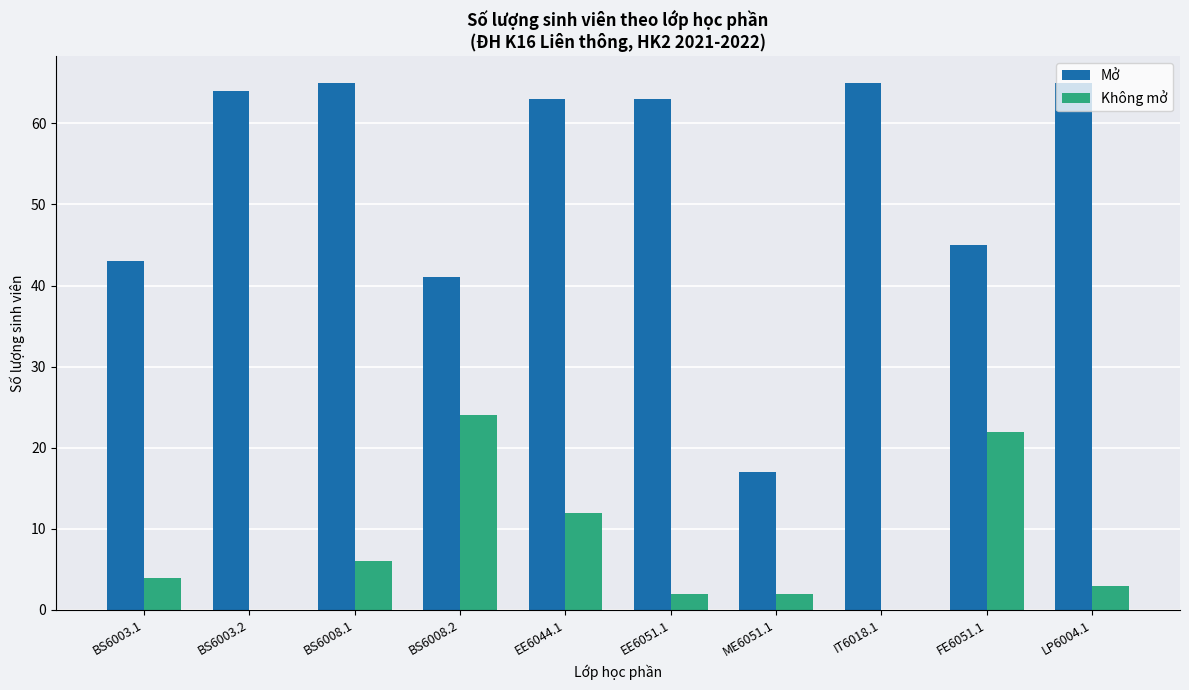

Are the bars horizontal?

No